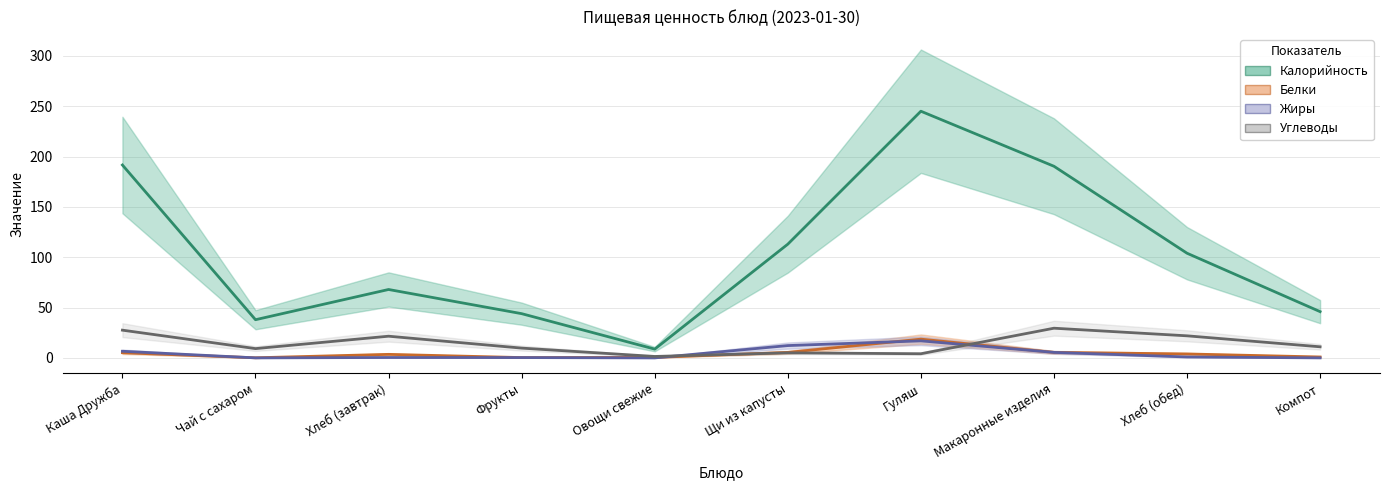

How many interior local peaks does the Углеводы series have?

3